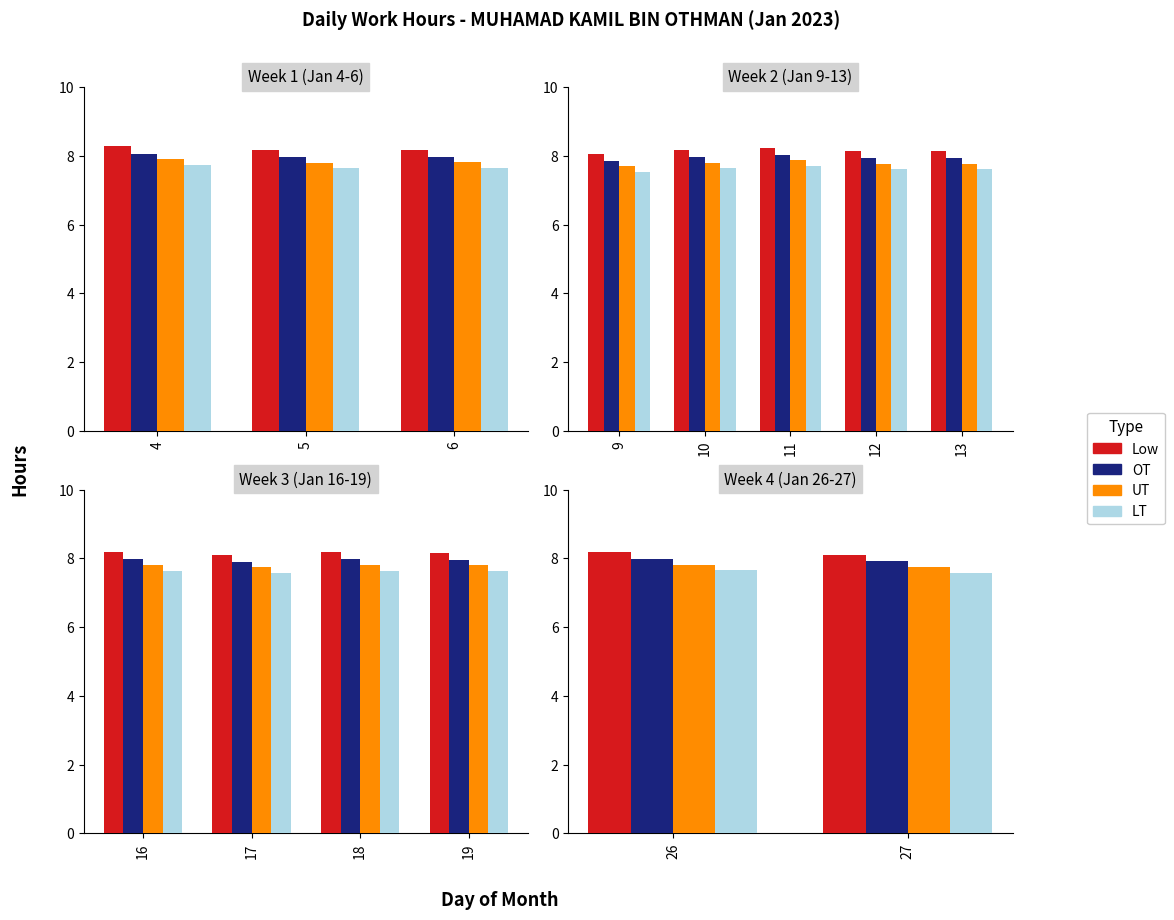

How many bars are there in each group?

4